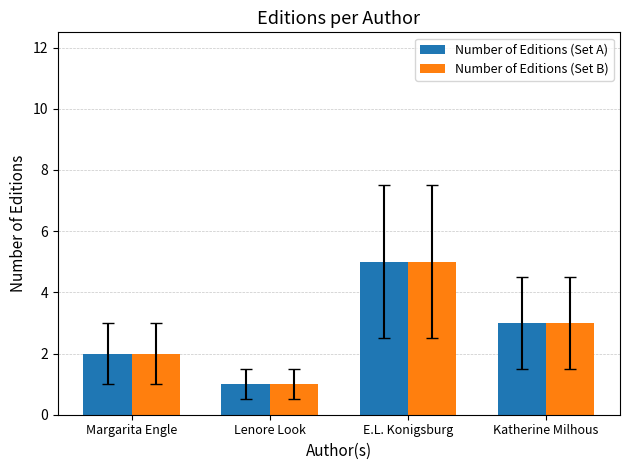

Rank the categories by Number of Editions (Set B) value from highest to lowest.

E.L. Konigsburg, Katherine Milhous, Margarita Engle, Lenore Look